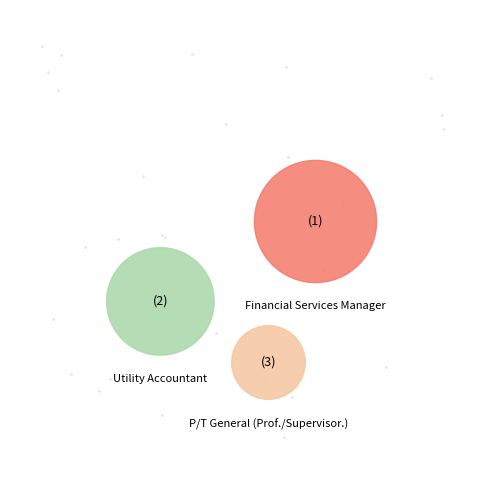

What is the largest slice in the pie chart?

Financial Services Manager